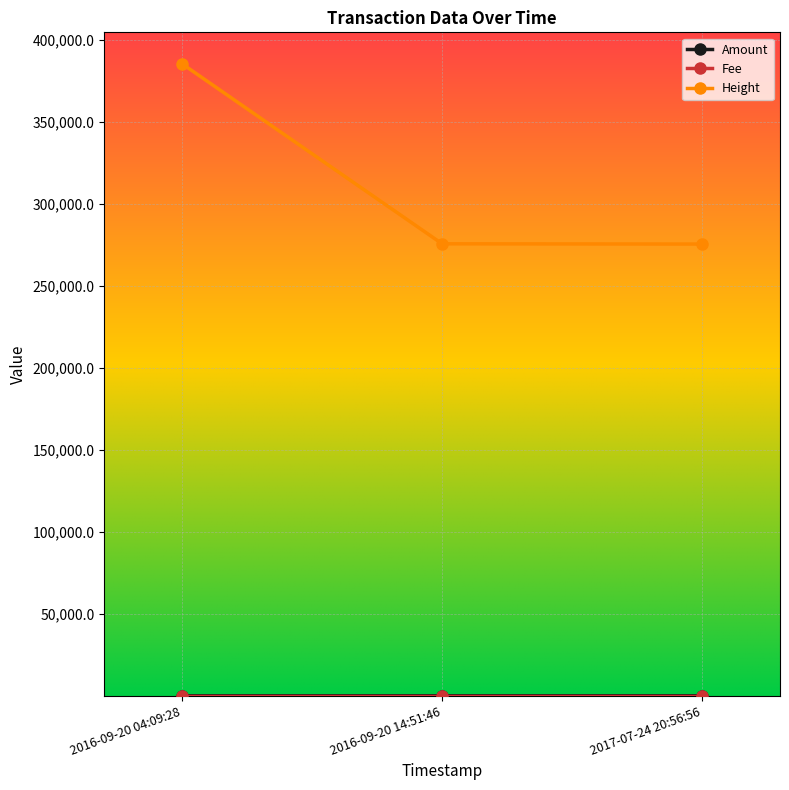

What is the maximum value for Height?

385234